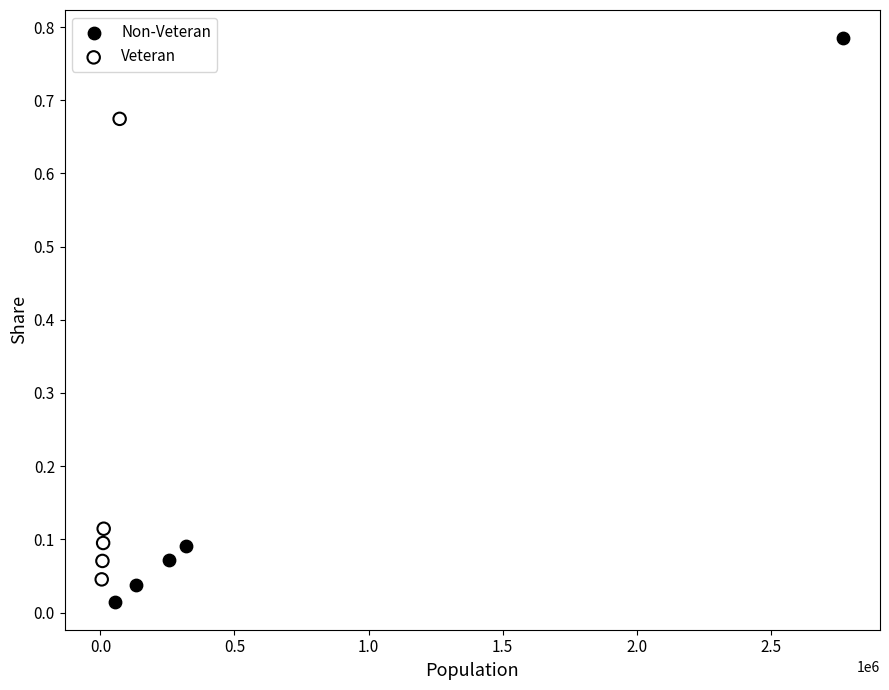

Which series contains the highest Y value?

Non-Veteran